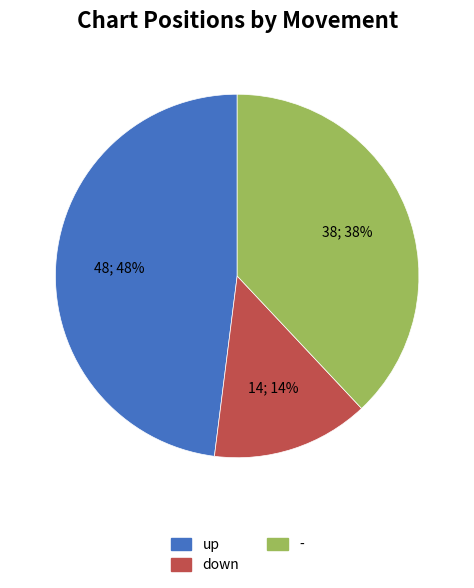

Which slice is the smallest?

down